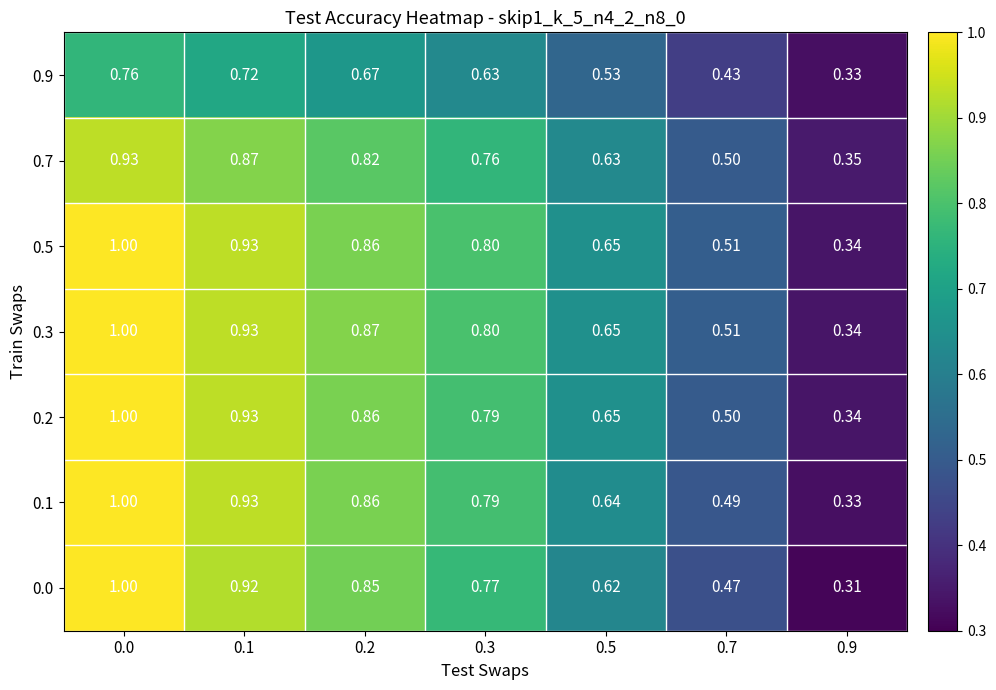

Is the value of 0.5 at 0.5 greater than the value of 0.7 at 0.0?

No